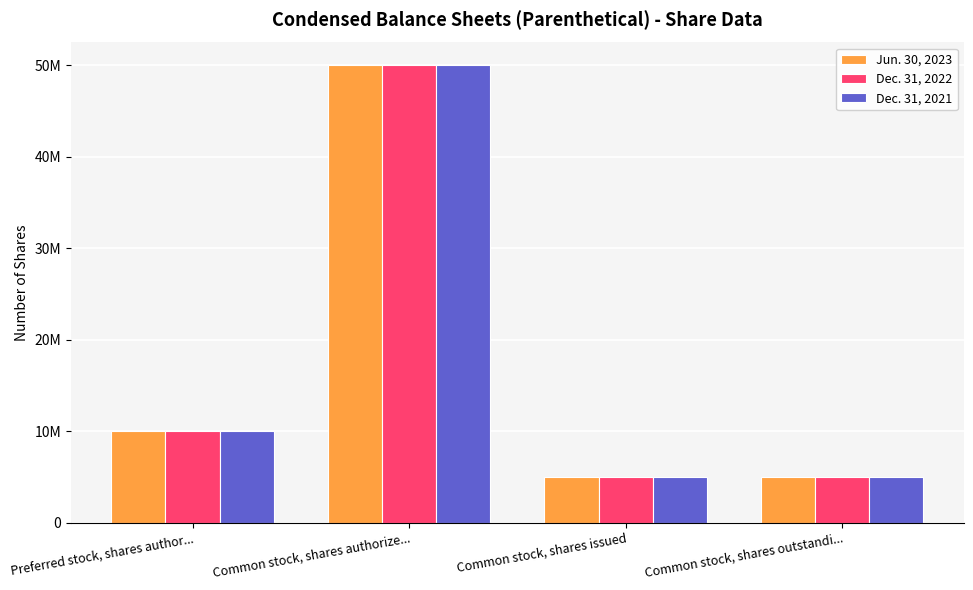

What is the greatest value displayed?

50000000